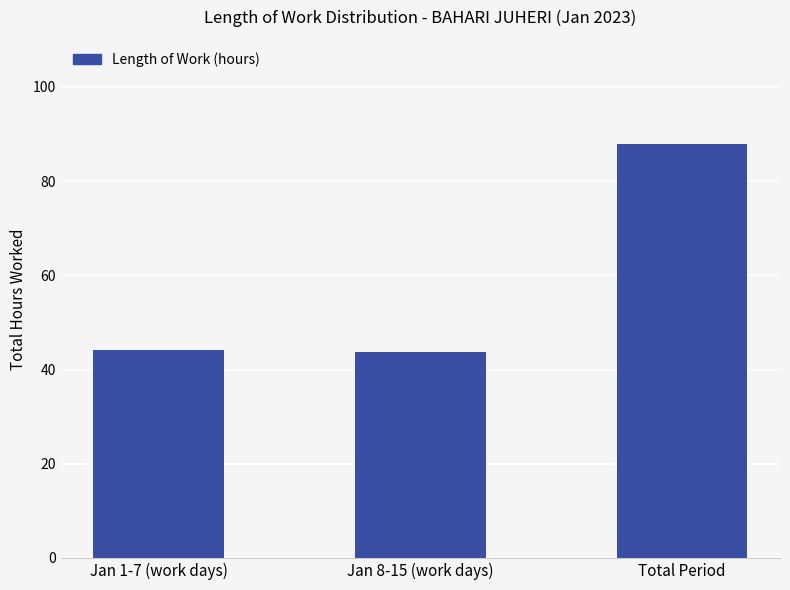

Which has a higher value, Total Period or Jan 1-7 (work days)?

Total Period